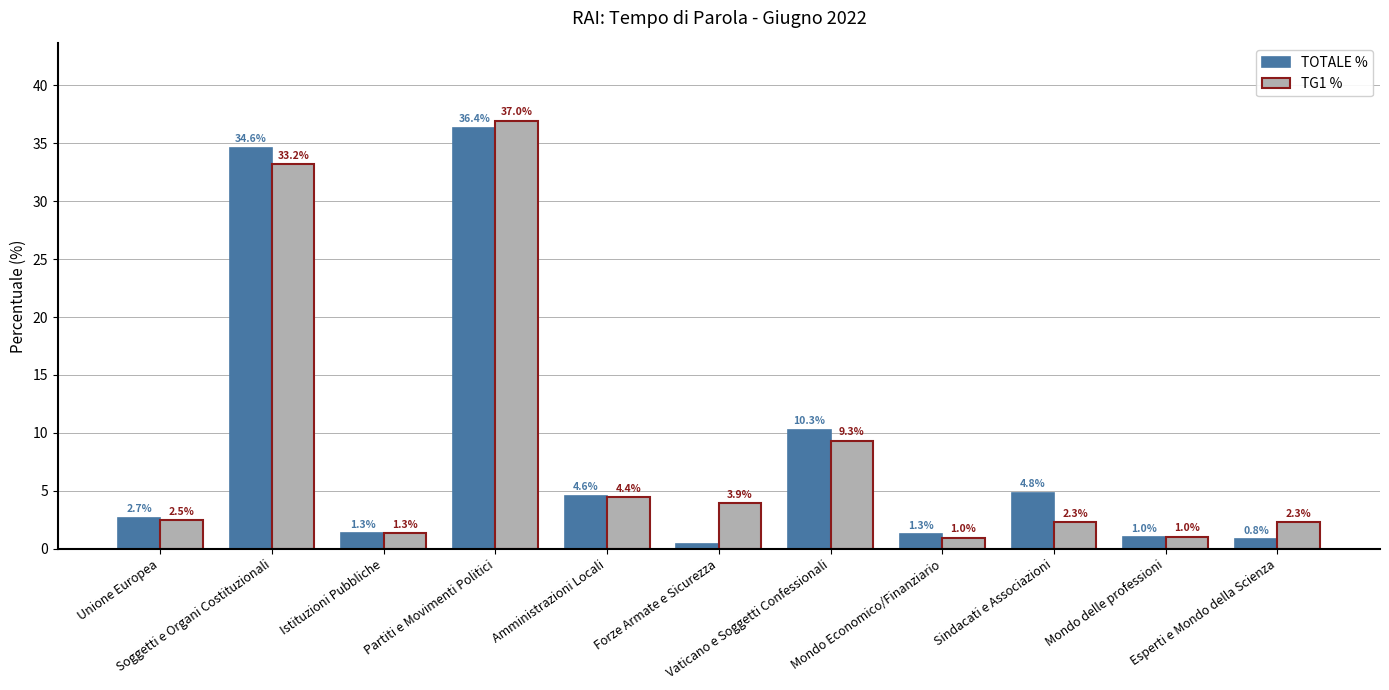

Where is TOTALE % nearest to the value 18?

Vaticano e Soggetti Confessionali